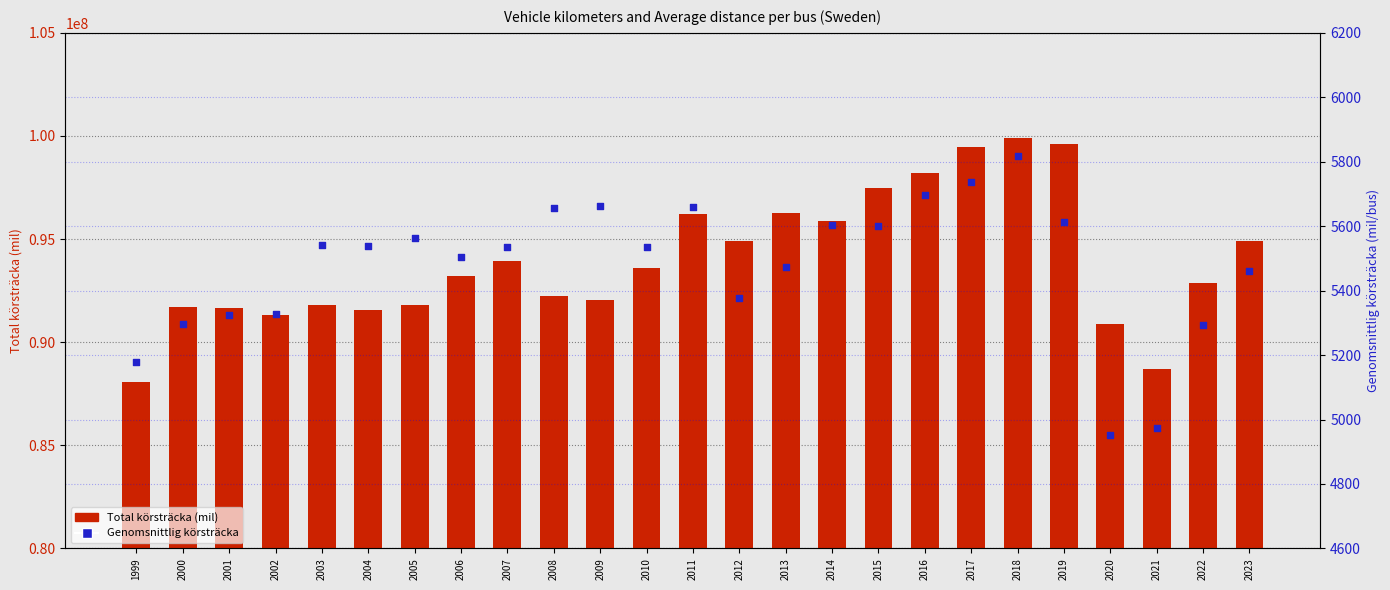

Which series has the widest spread of Y values?

Total körsträcka (mil)